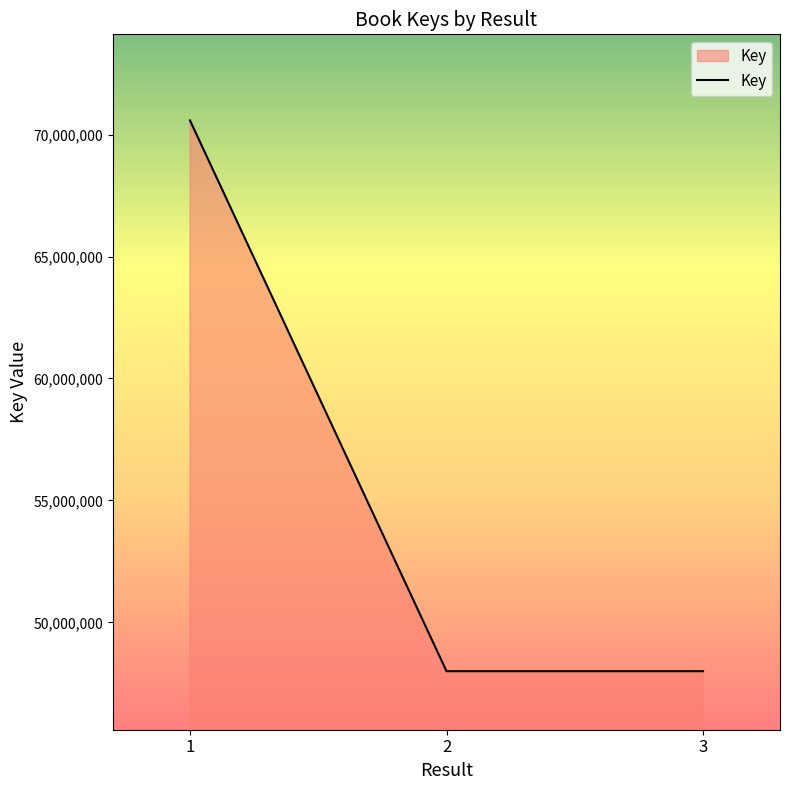

At which category does the chart reach its peak across all series?

1